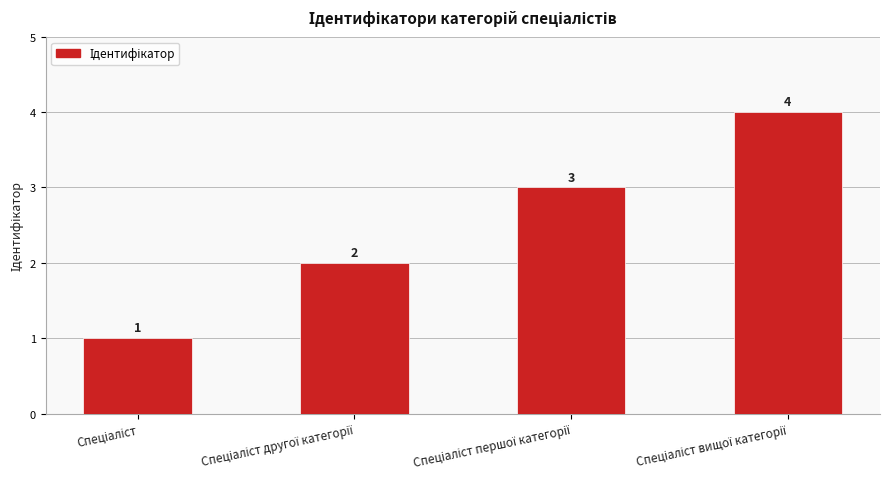

What is the value of the 1st bar from the left?

1